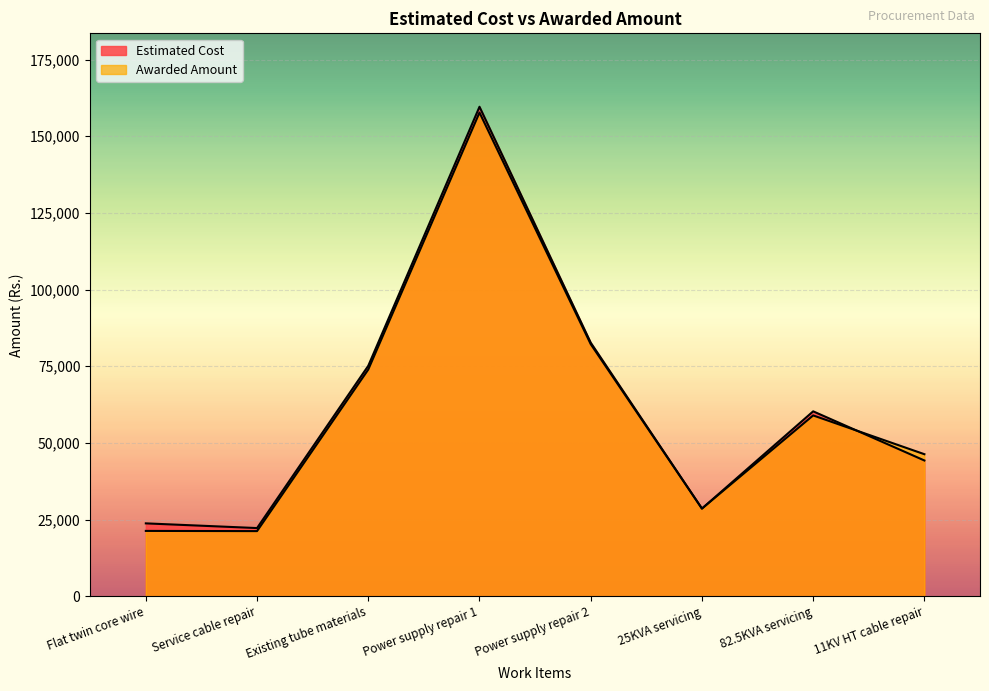

What is the maximum value for Estimated Cost?

159600